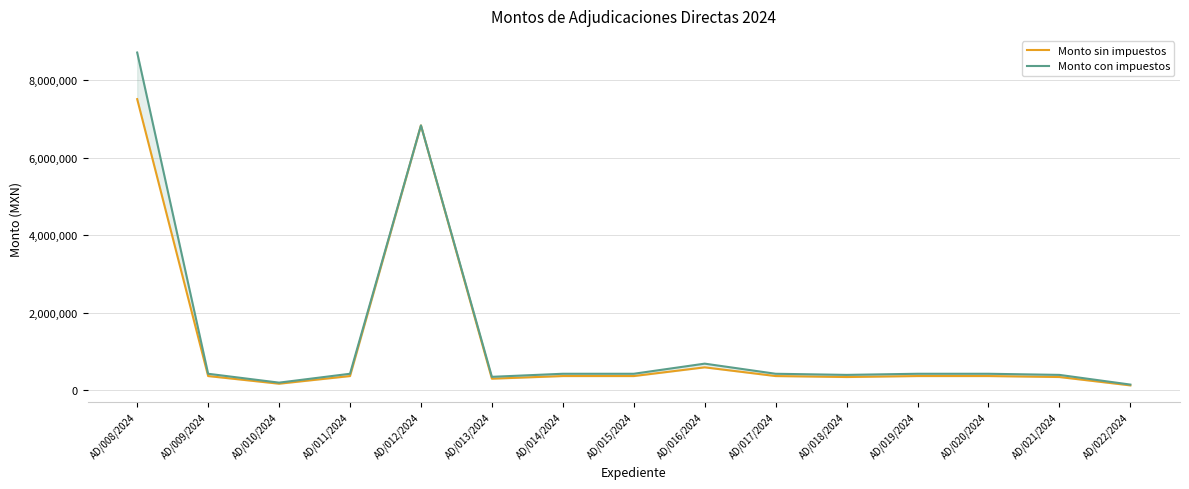

True or false: Monto sin impuestos and Monto con impuestos intersect in this chart.

False